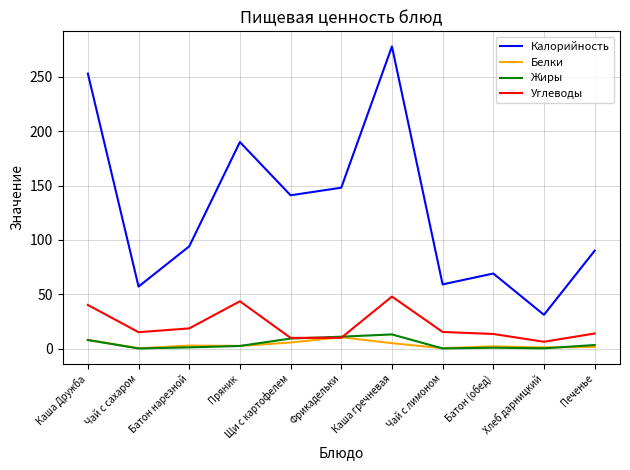

What is the total value across all series at Чай с сахаром?

72.3